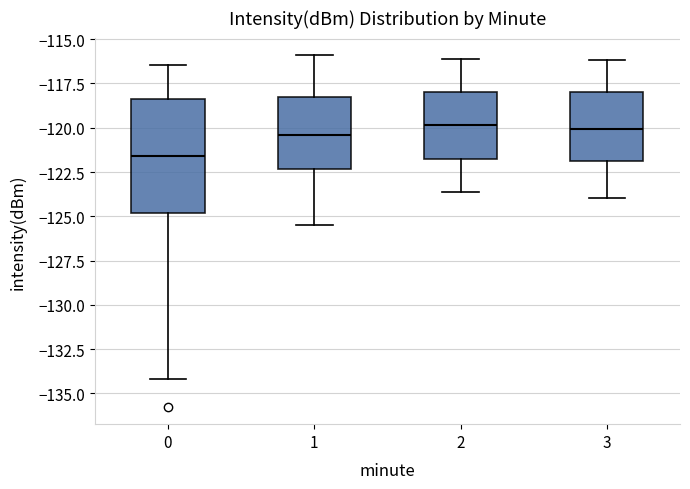

Comparing the boxes themselves (not the whiskers), which one is the tallest?

0